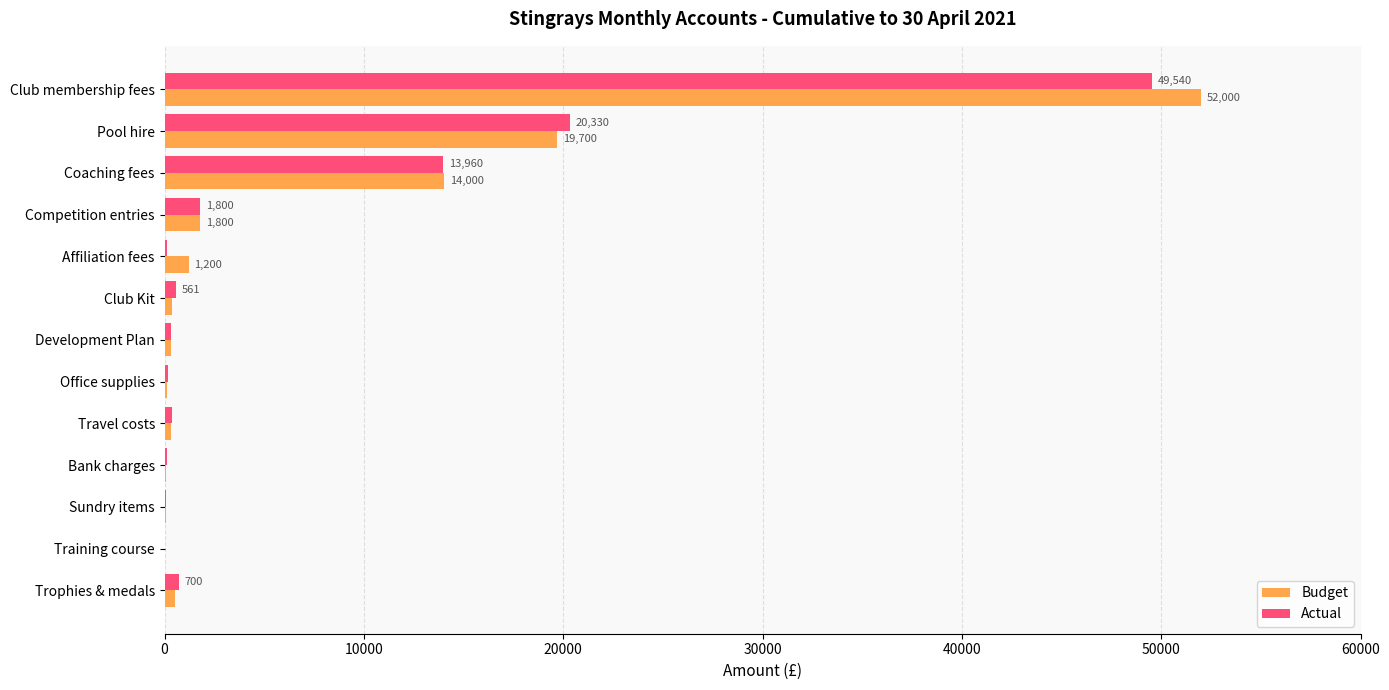

The Budget series shows 1800 at Competition entries. True or false?

True